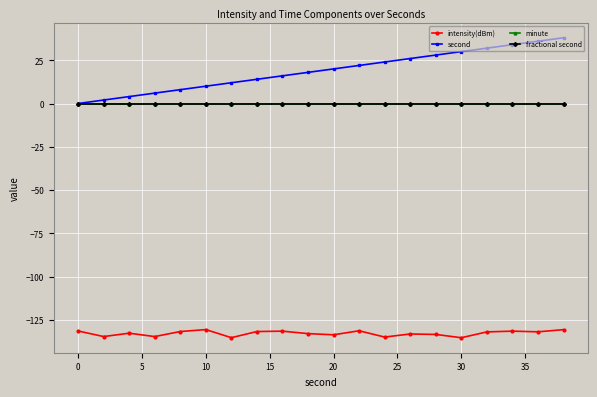

True or false: second and fractional second cross at least once.

False